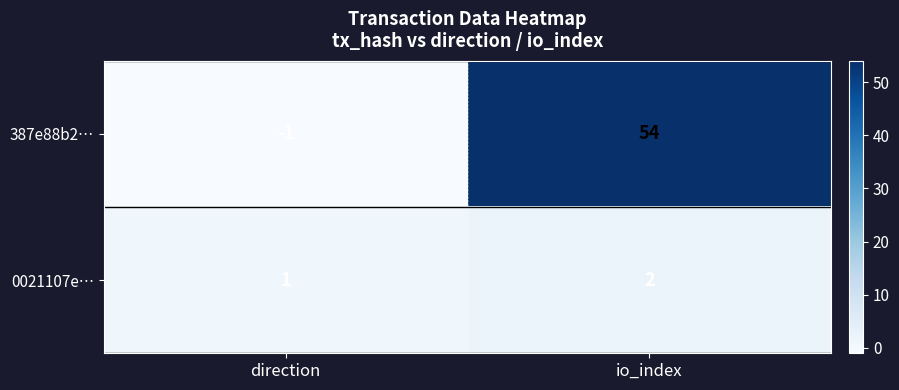

Is the value of 0021107e… at direction greater than the value of 387e88b2… at io_index?

No